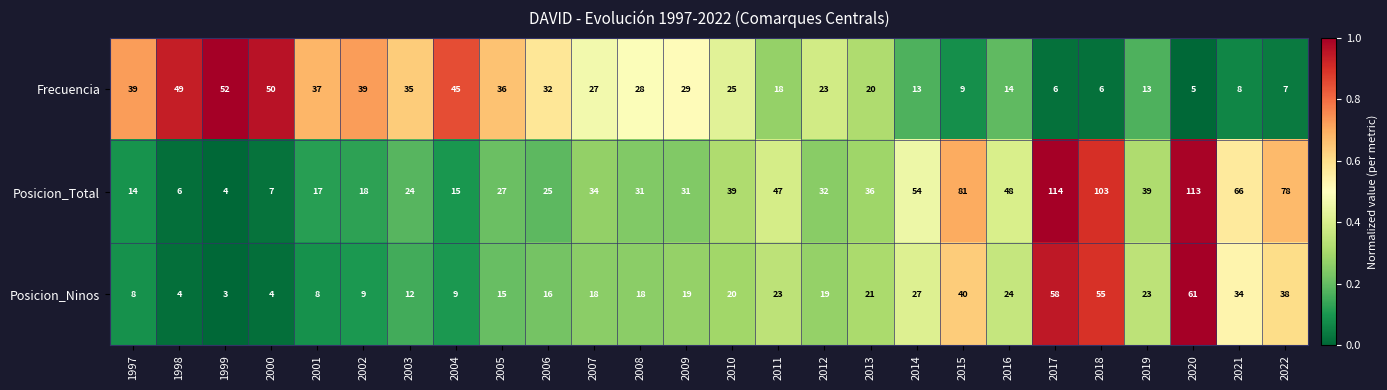

At which category is the sum across all series the highest?

2020